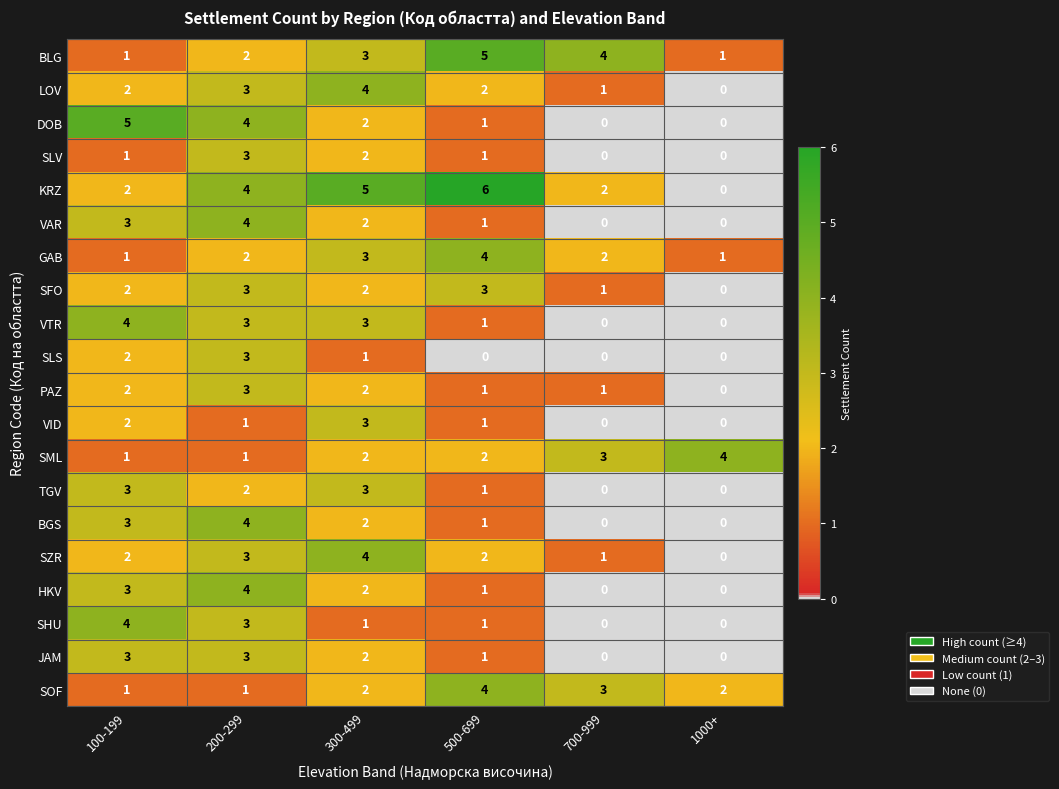

Which label corresponds to the largest value in the chart?

500-699